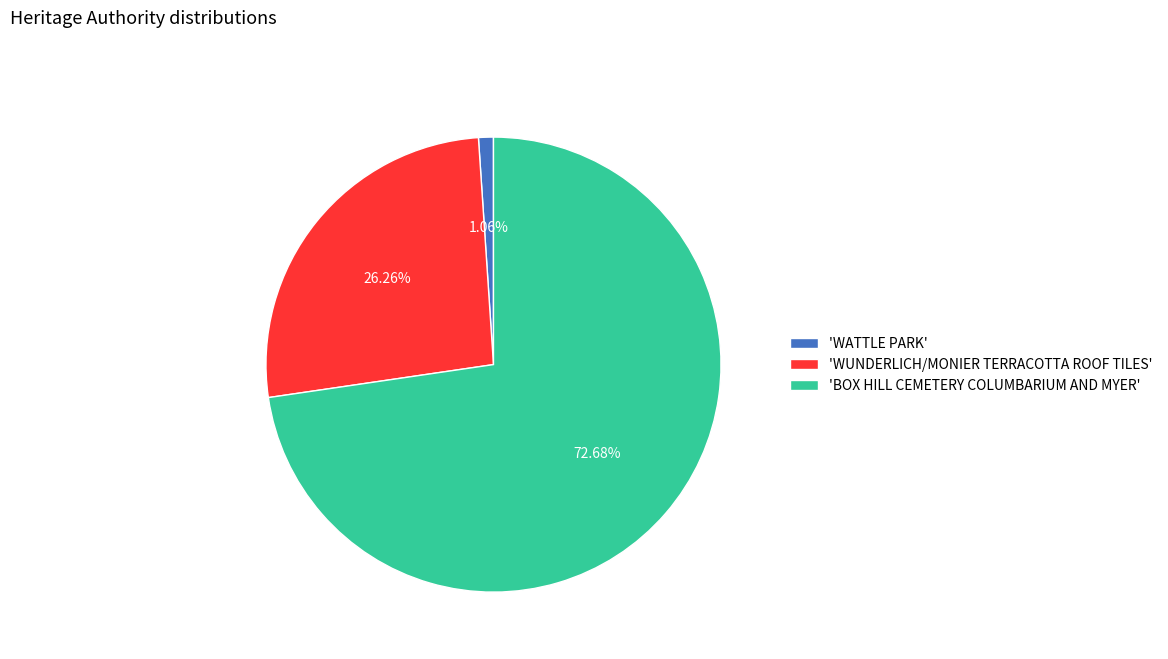

Combined, do 'WUNDERLICH/MONIER TERRACOTTA ROOF TILES' and 'BOX HILL CEMETERY COLUMBARIUM AND MYER' account for over 50%?

Yes